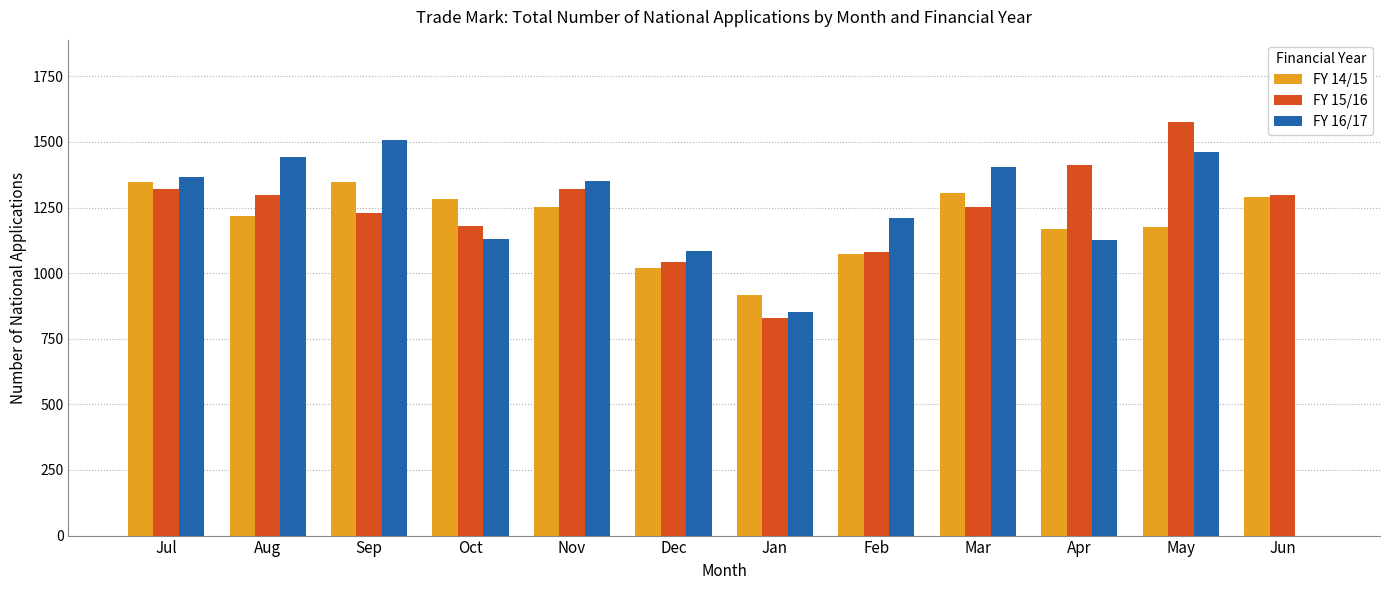

What is the greatest value displayed?

1575